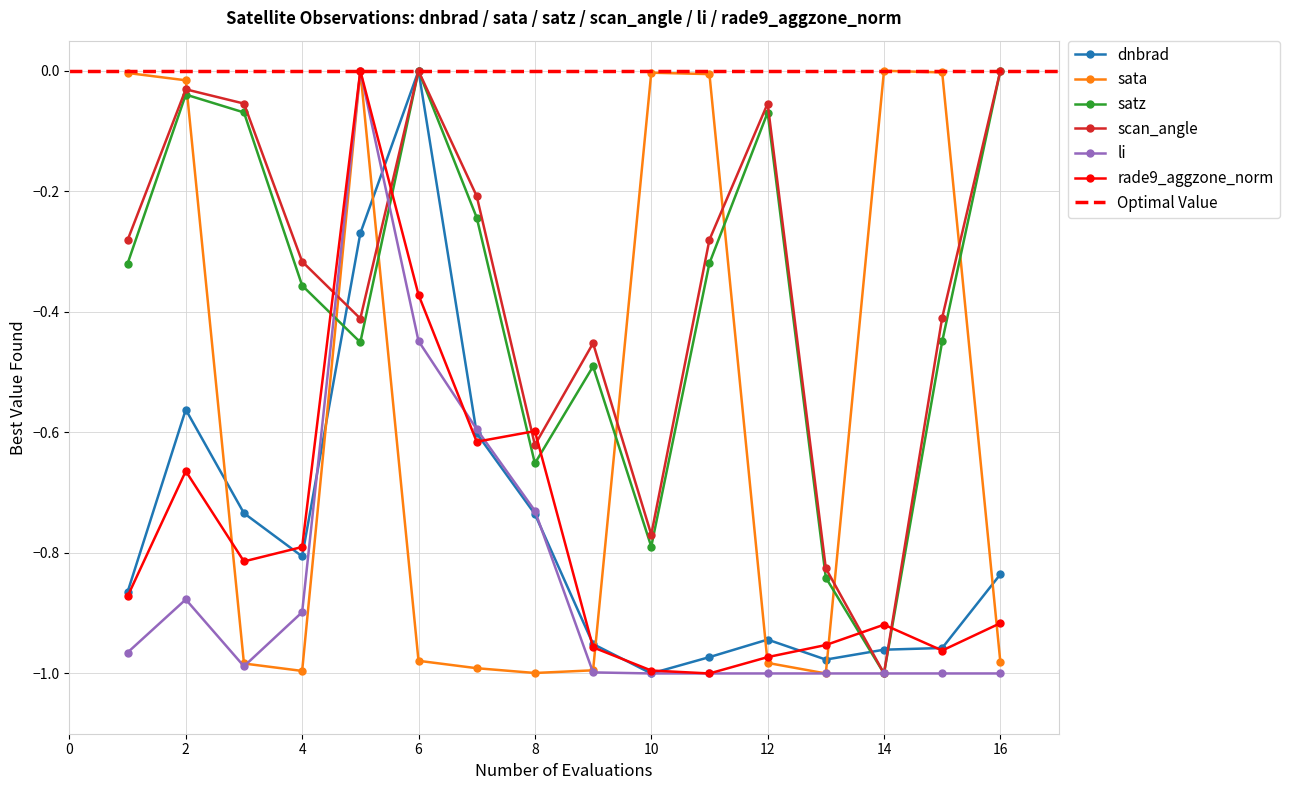

What are all the series names shown in the legend?

dnbrad, sata, satz, scan_angle, li, rade9_aggzone_norm